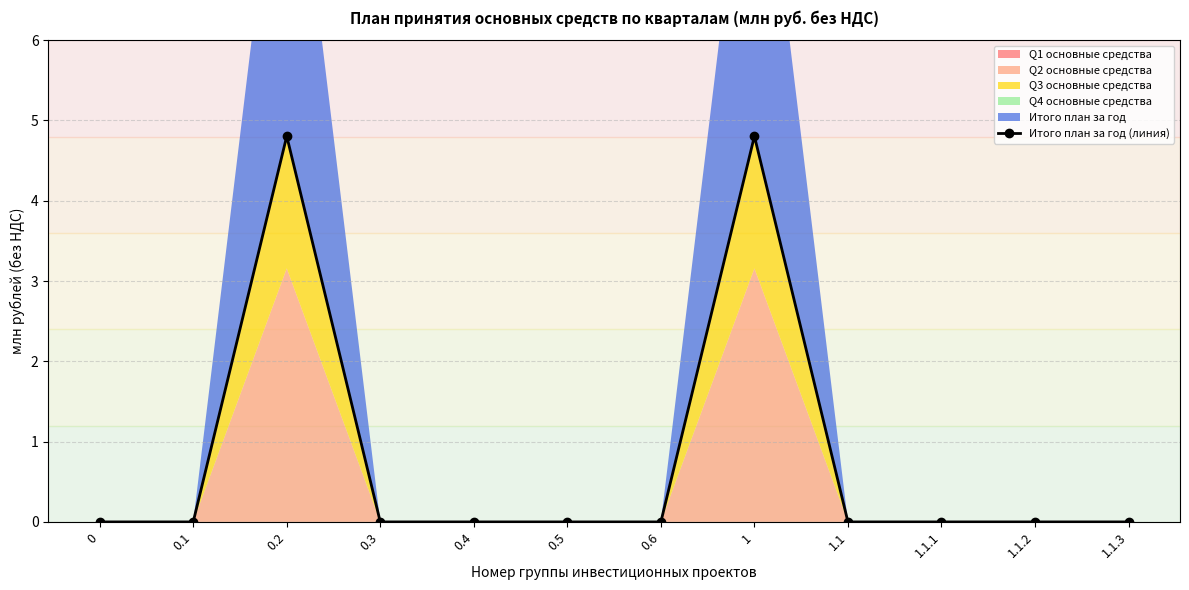

Read the value at 1.

4.8